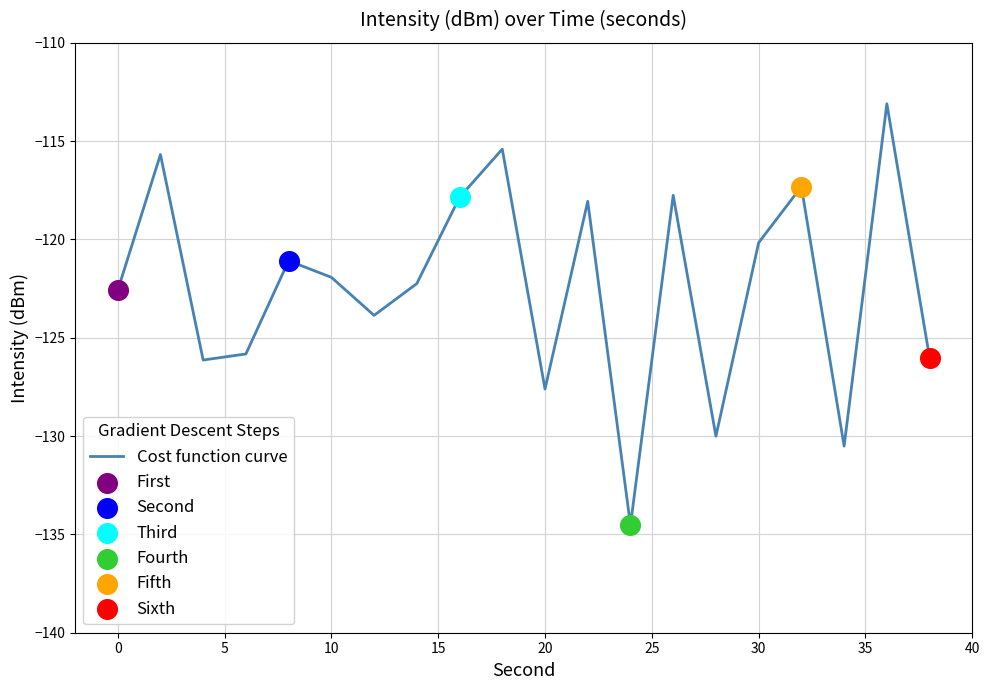

What is the minimum value shown in the chart?

-134.5